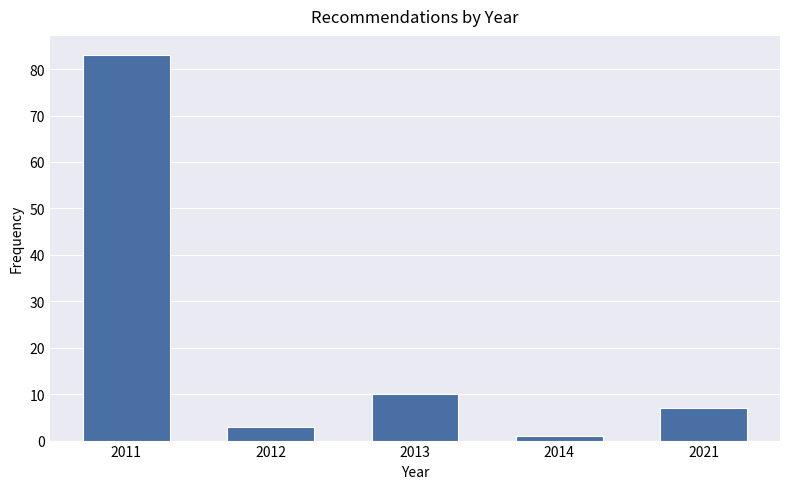

Reading left to right, extract all data points from this chart.

83	3	10	1	7